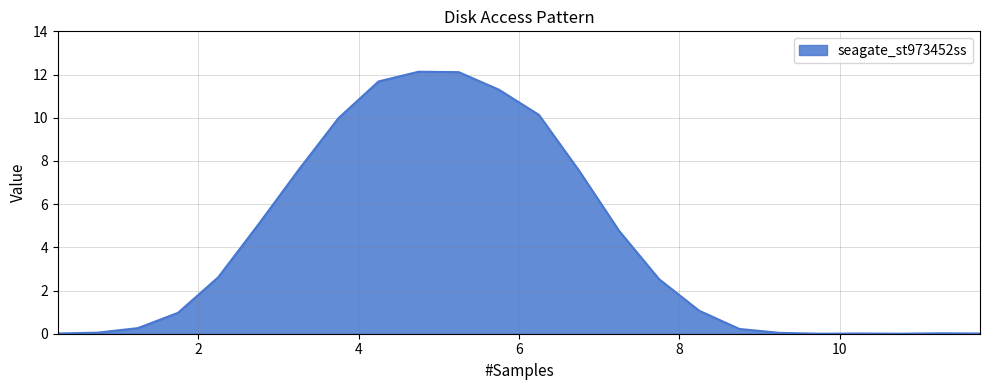

What is the difference between the maximum and minimum values?

12.1